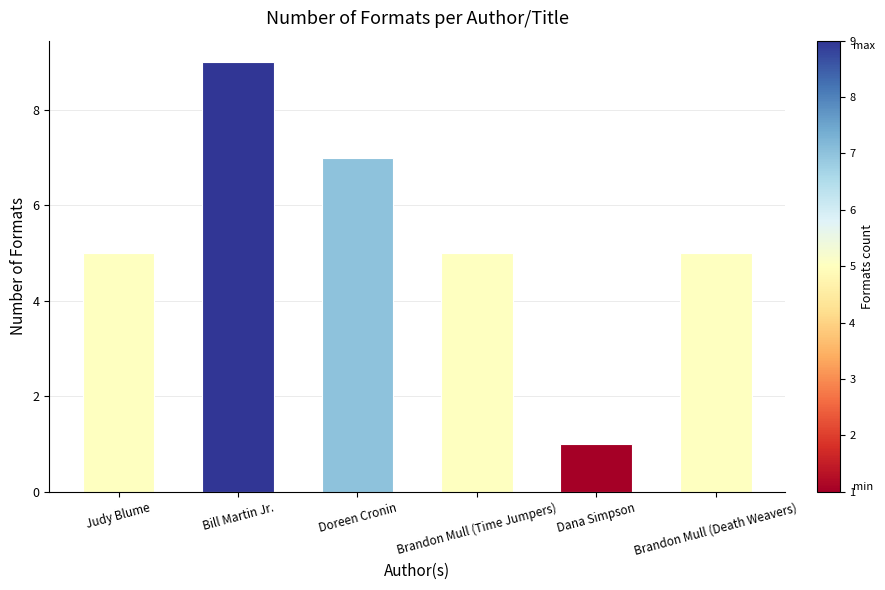

Which has a higher value, Brandon Mull (Death Weavers) or Bill Martin Jr.?

Bill Martin Jr.